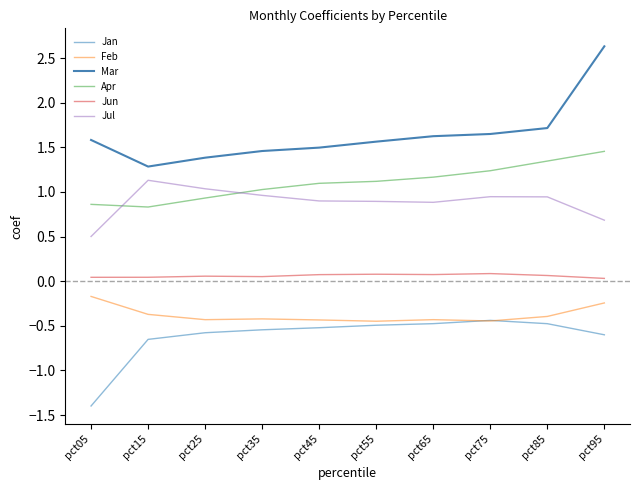

What is the greatest value displayed?

2.6